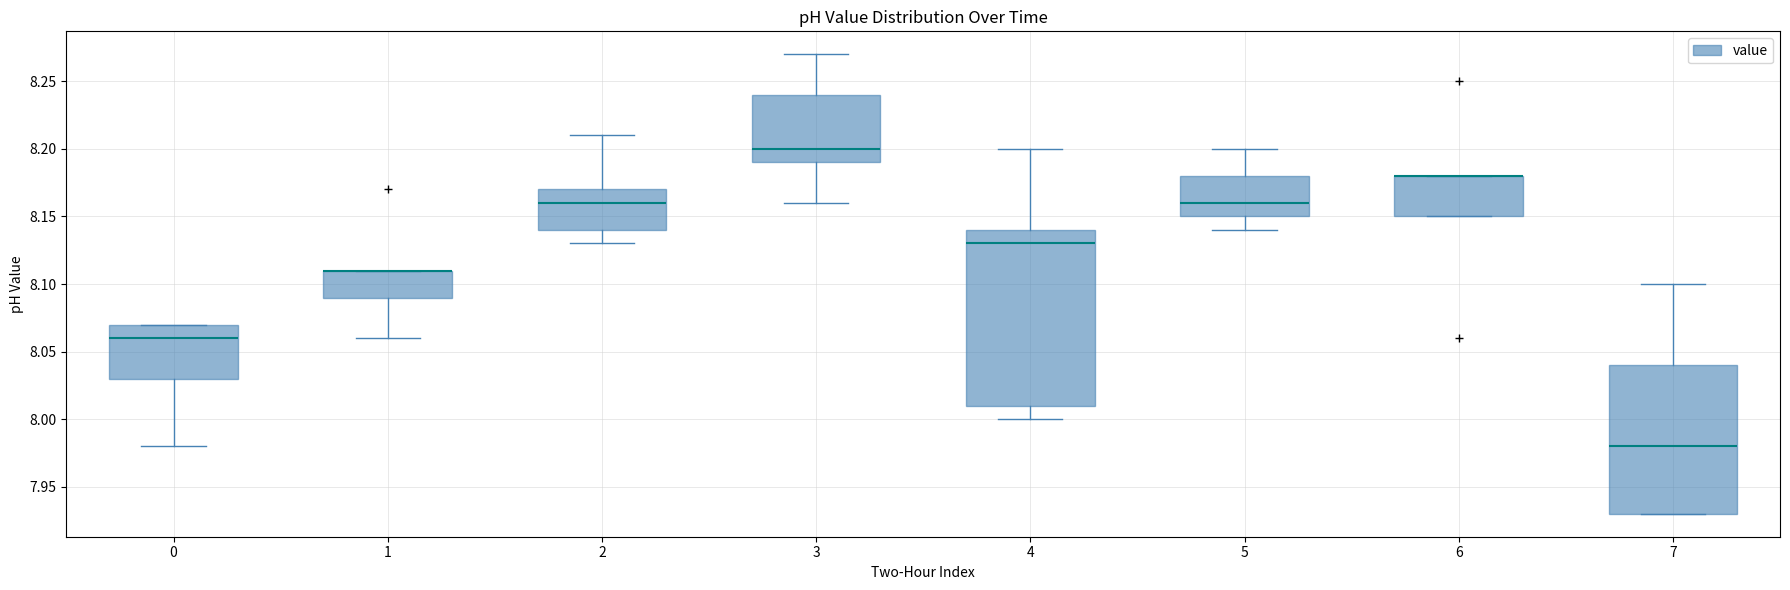

Reading left to right, transcribe this box plot: for each box, give where its median line is, the range the box spans, and where its two whiskers end, as read against the y-axis. The values are not printed on the chart, so give them approximately, as read against the axis.

0: median 8.06, box 8.03 to 8.07, whiskers 7.98 to 8.07
1: median 8.11 (drawn on the box's upper edge), box 8.09 to 8.11, whiskers 8.06 to 8.11
2: median 8.16, box 8.14 to 8.17, whiskers 8.13 to 8.21
3: median 8.20, box 8.19 to 8.24, whiskers 8.16 to 8.27
4: median 8.13, box 8.01 to 8.14, whiskers 8.00 to 8.20
5: median 8.16, box 8.15 to 8.18, whiskers 8.14 to 8.20
6: median 8.18 (drawn on the box's upper edge), box 8.15 to 8.18, whiskers 8.15 to 8.18
7: median 7.98, box 7.93 to 8.04, whiskers 7.93 to 8.10